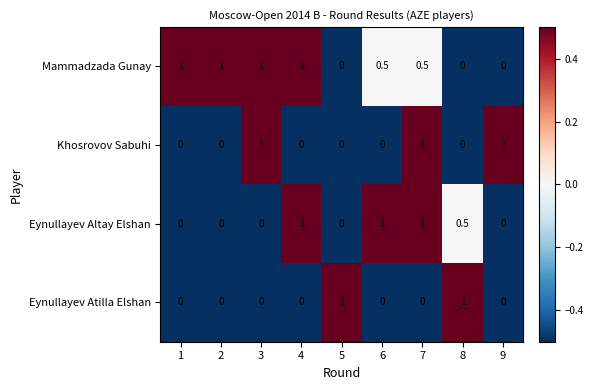

Is it true that Eynullayev Atilla Elshan equals 1.0 at 5?

True